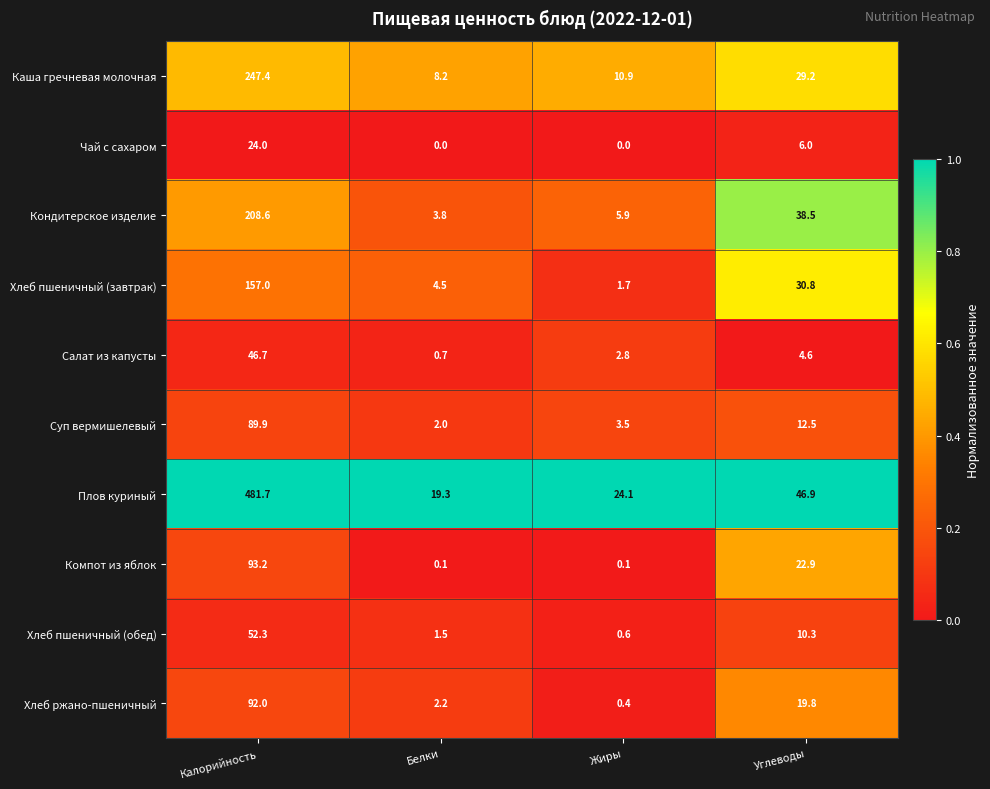

What is the difference between the second highest and second lowest values in the Хлеб пшеничный (обед) series?

8.8